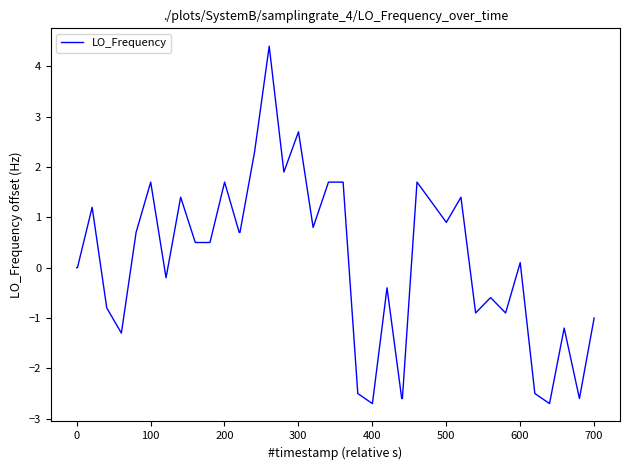

Is this an area chart (filled region under the line)?

No